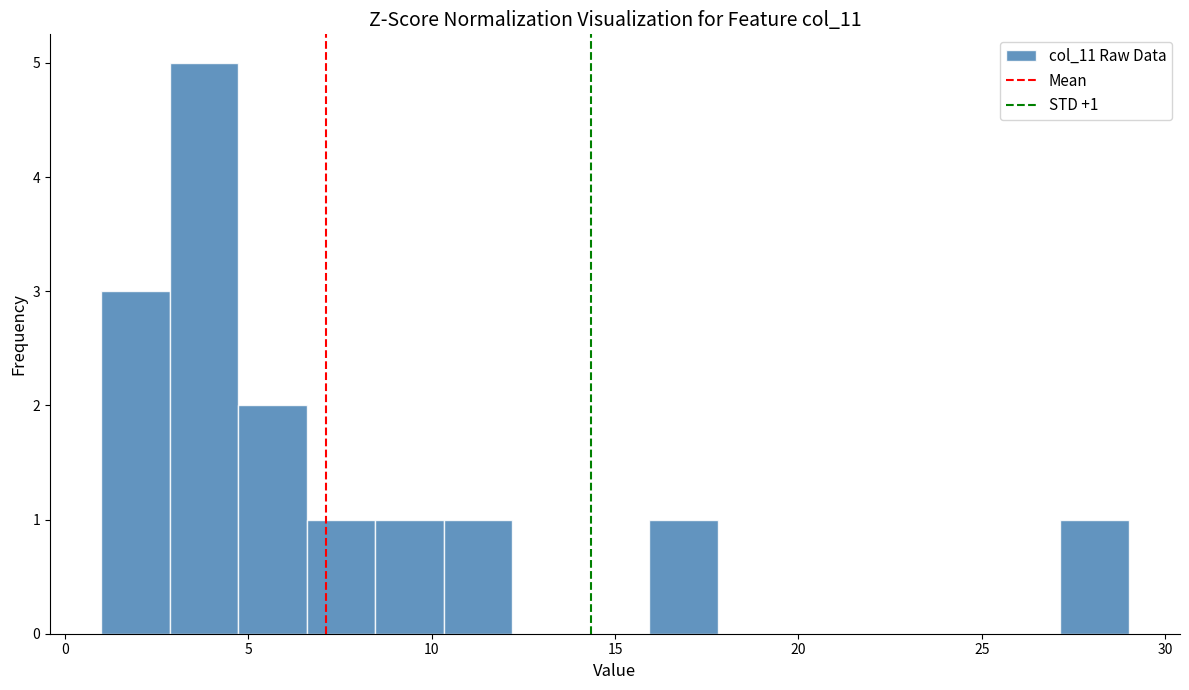

Read against the x-axis, roughly where is the centre of the tallest bar?

4.0